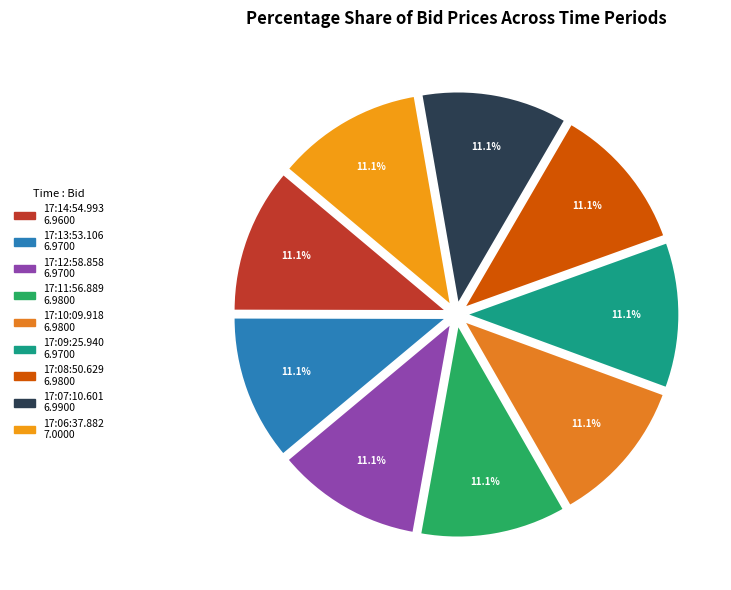

Is there any slice that represents more than half of the pie?

No